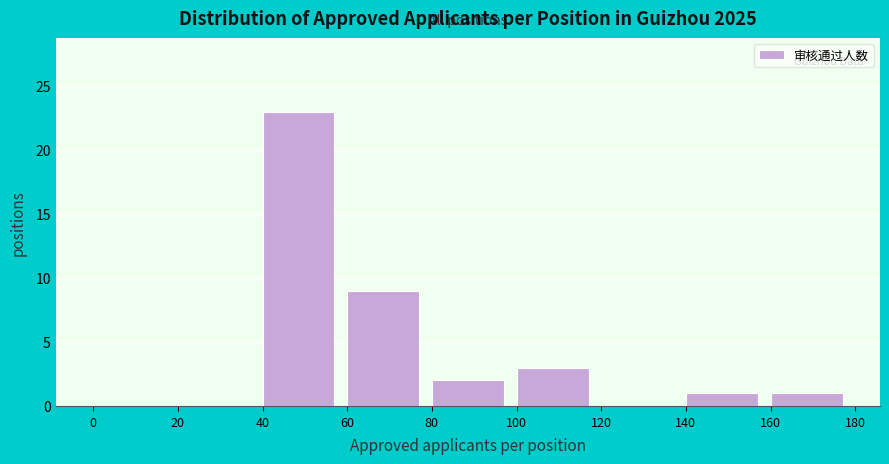

Over which range of the x-axis is the bar tallest?

40 to 60